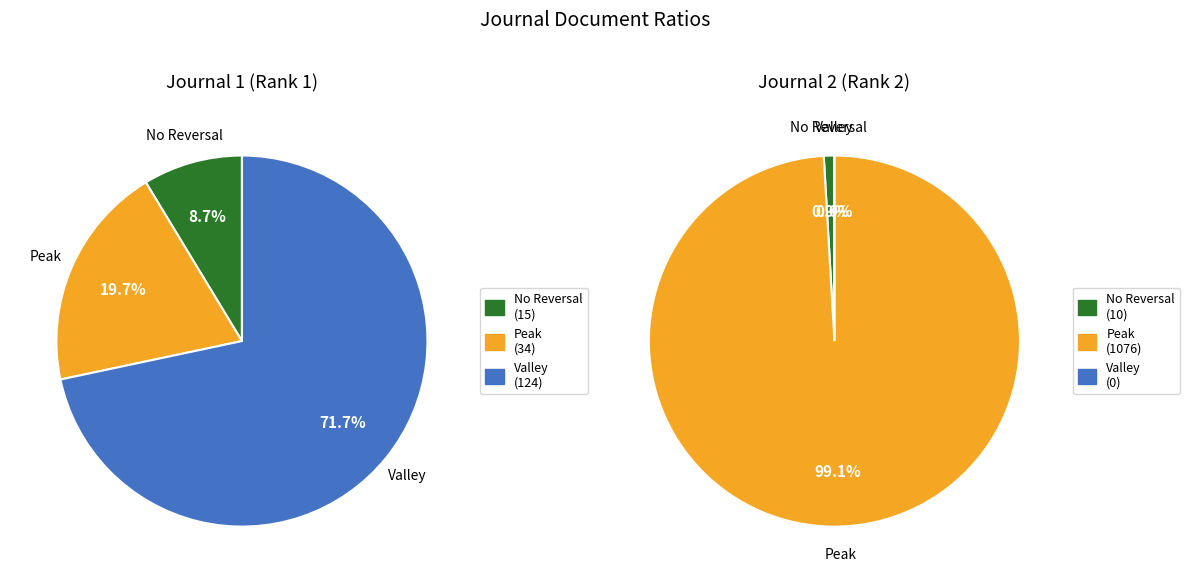

The Physiology and Pharmacology (Iran) slice represents 99% of the pie. True or false?

False